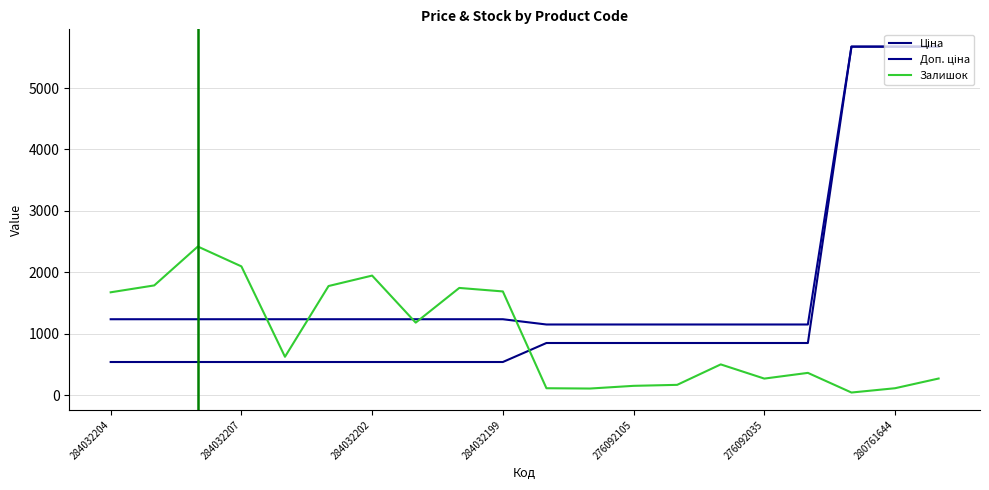

Does the chart display data point markers on the line(s)?

No